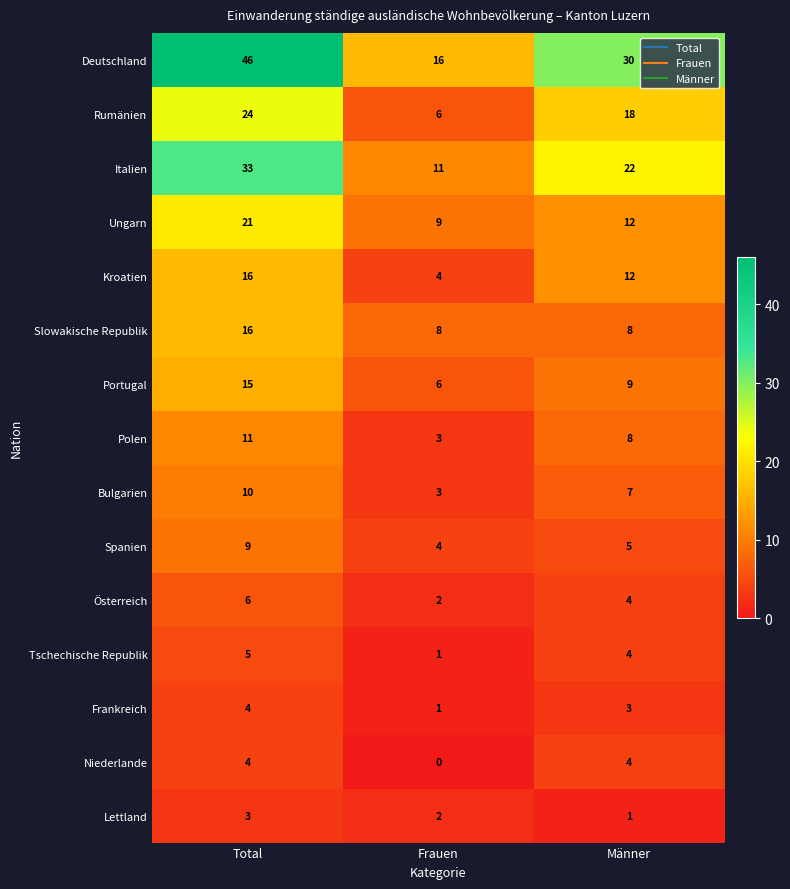

What is the total value across all series at Frauen?

76